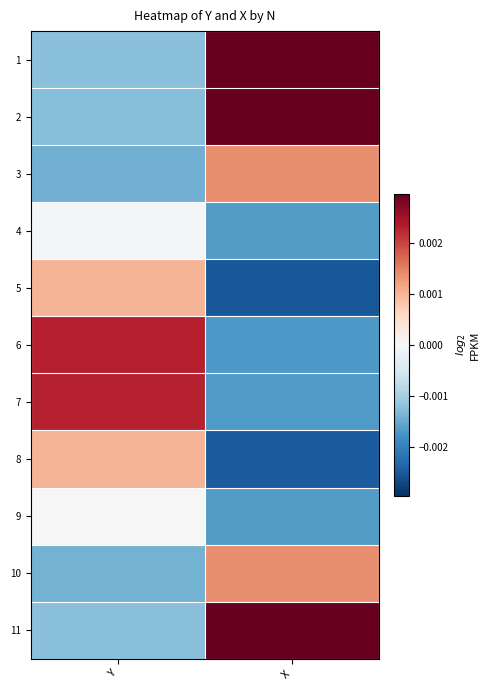

Reading right to left, extract all data points from this chart.

1: X=0.0	Y=-0.0
2: X=0.0	Y=-0.0
3: X=0.0	Y=-0.0
4: X=-0.0	Y=-0.0
5: X=-0.0	Y=0.0
6: X=-0.0	Y=0.0
7: X=-0.0	Y=0.0
8: X=-0.0	Y=0.0
9: X=-0.0	Y=-0.0
10: X=0.0	Y=-0.0
11: X=0.0	Y=-0.0